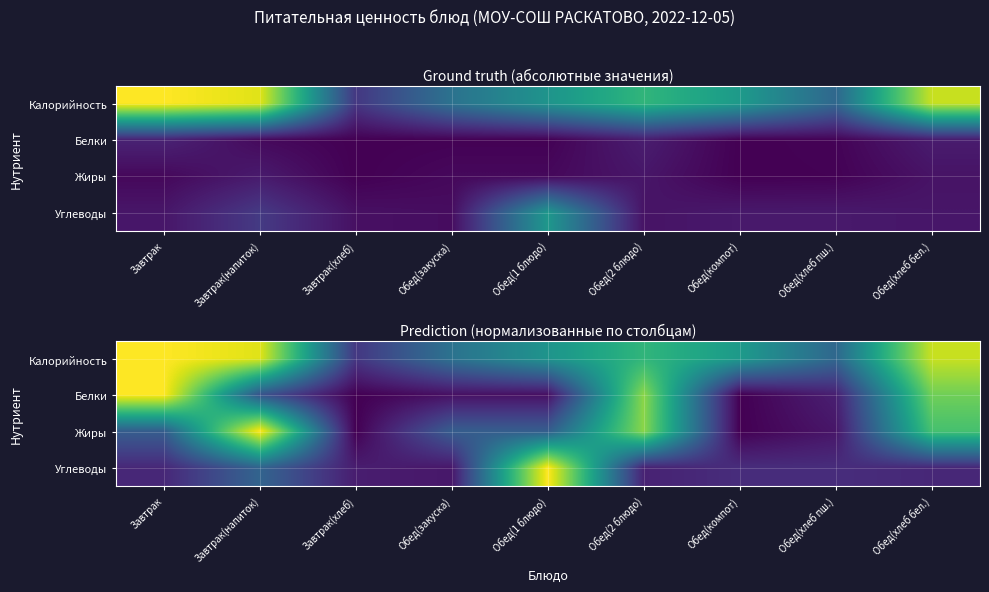

What is the total value across all series at Завтрак(напиток)?

2.5